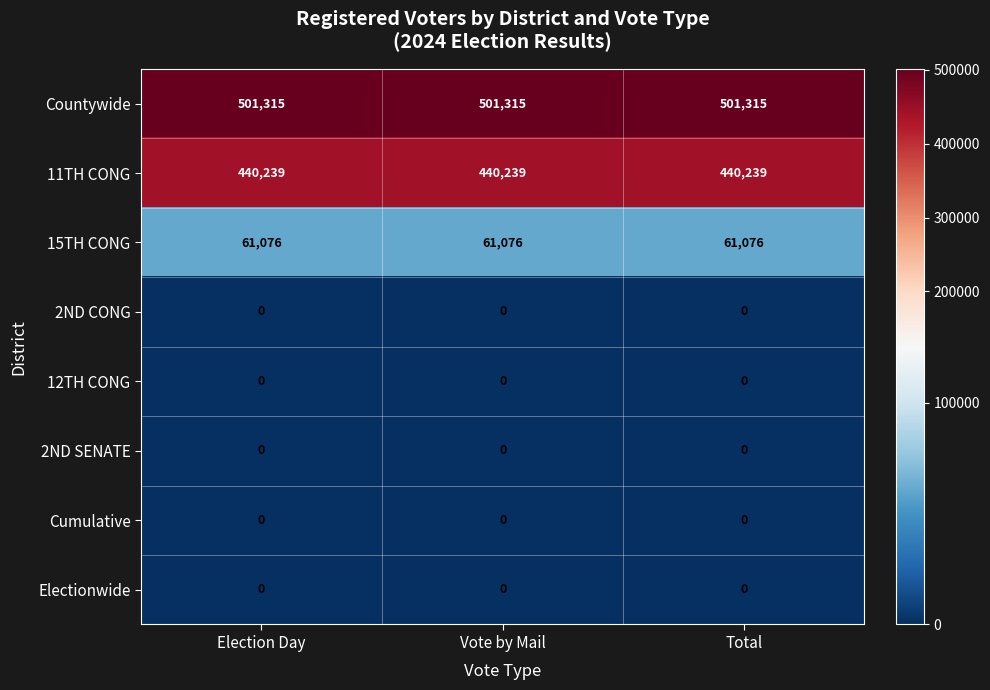

Which series has the largest total across all categories?

Countywide